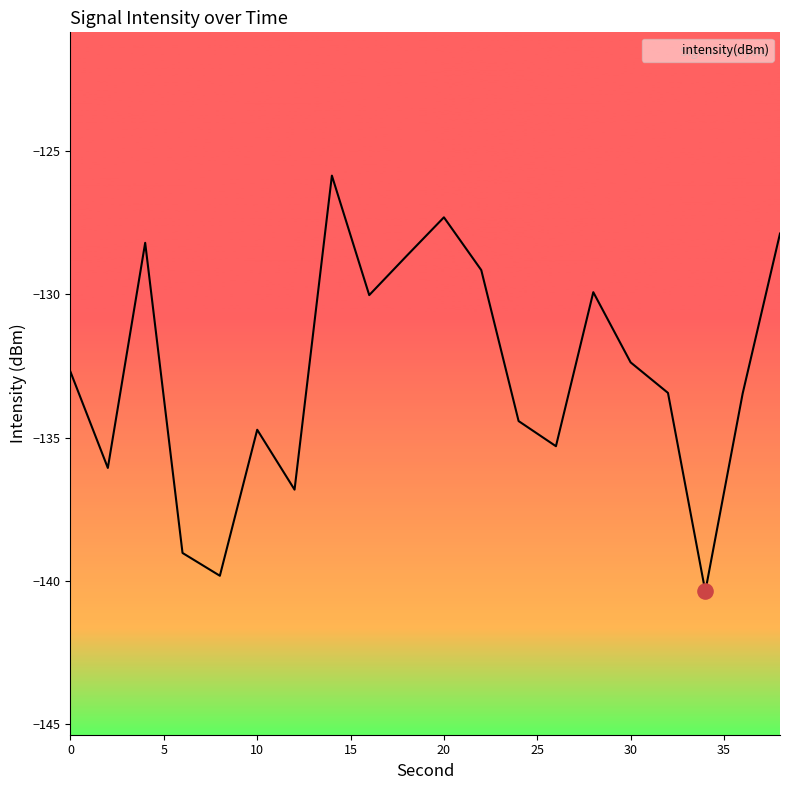

What is the change in value from 26 to 32?

+1.9